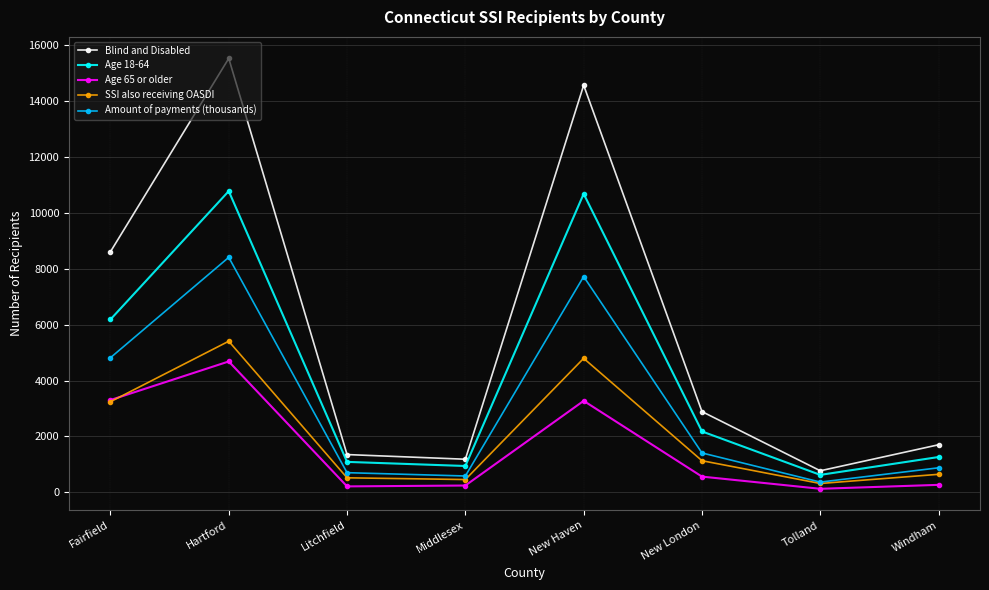

Which series has the largest total across all categories?

Blind and Disabled